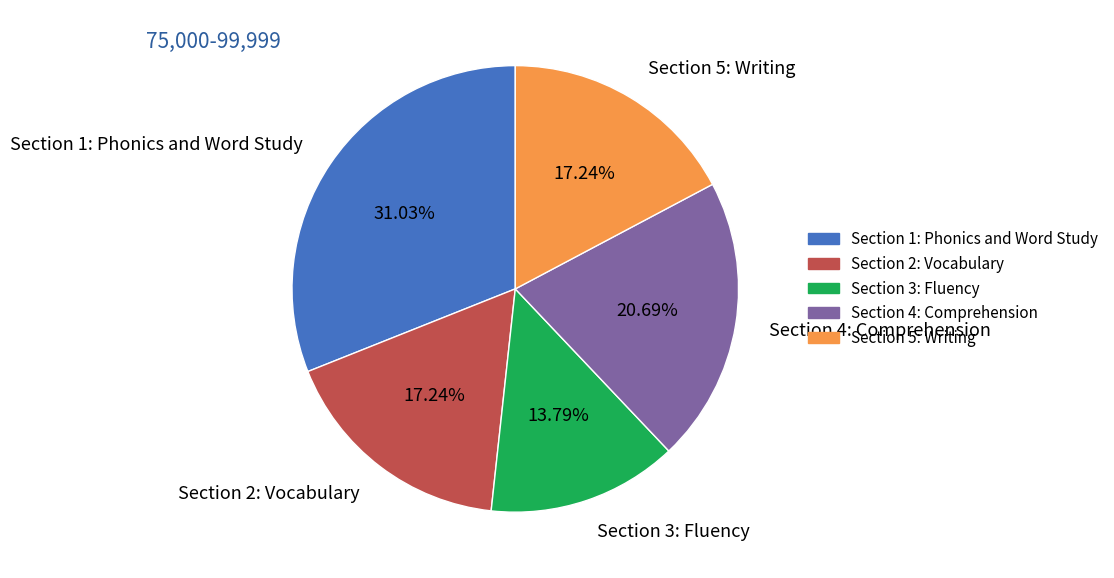

True or false: Section 3: Fluency accounts for 1% of the total.

False